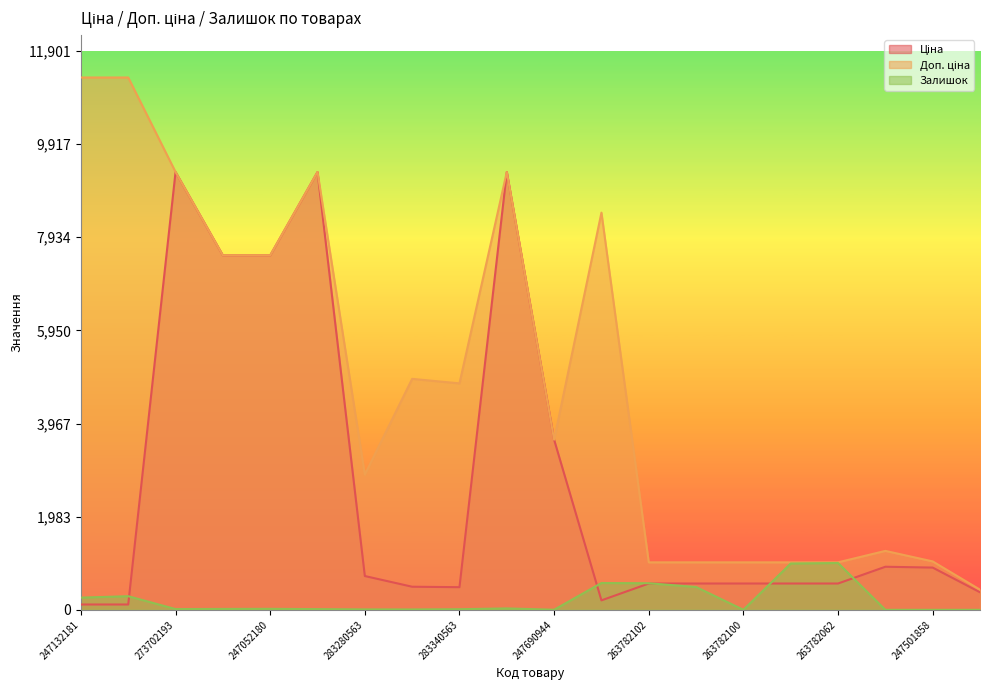

After their last crossing, which series has the higher values: Ціна or Залишок?

Ціна